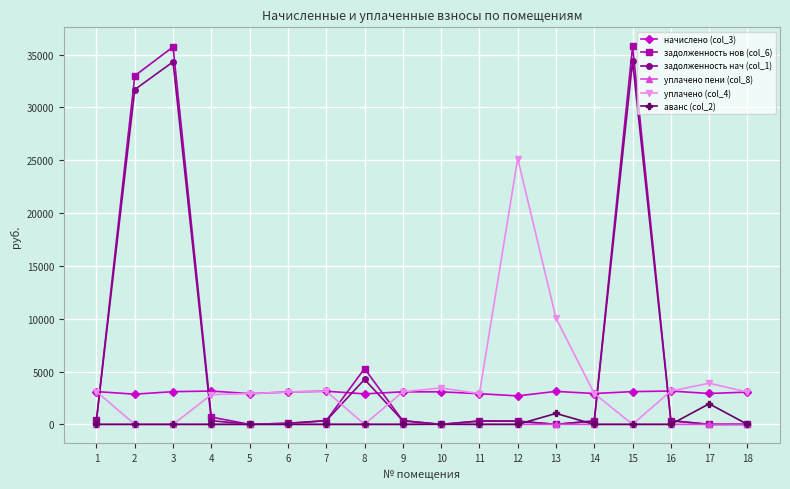

How many lines are shown in the chart?

6